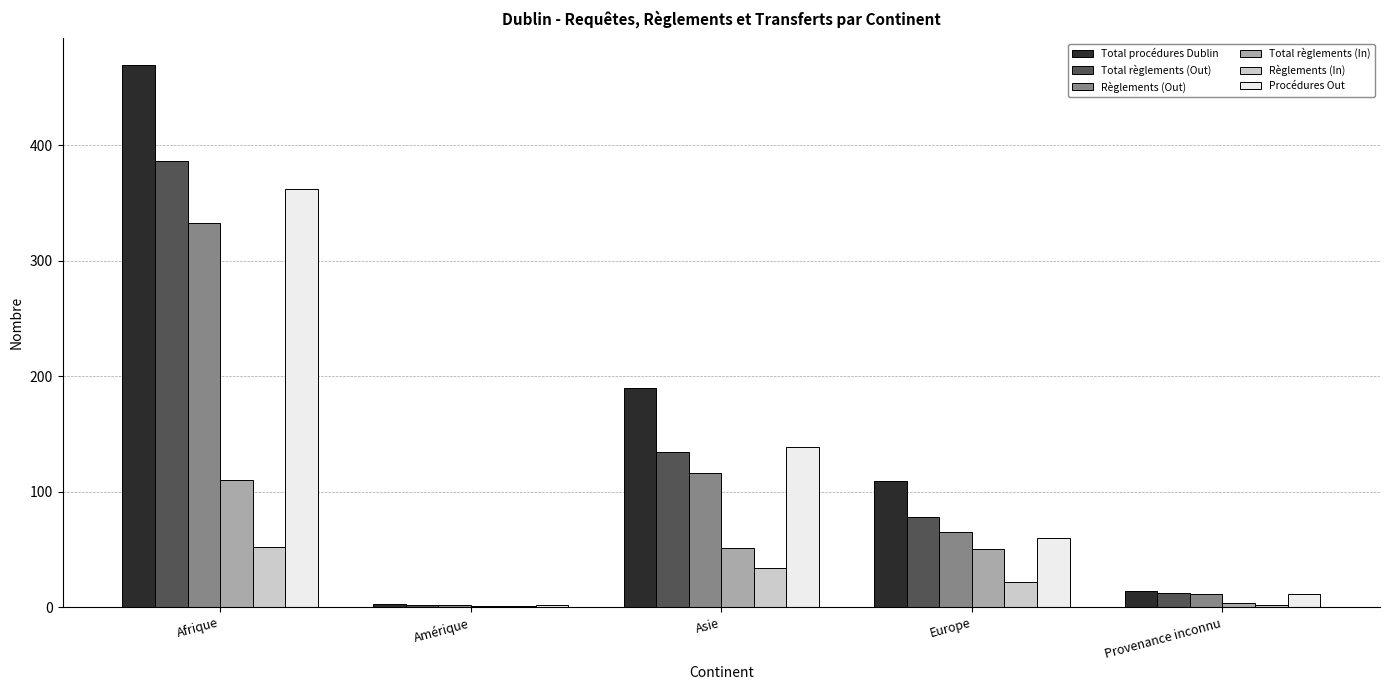

Which series changed the most between Amérique and Provenance inconnu?

Total procédures Dublin